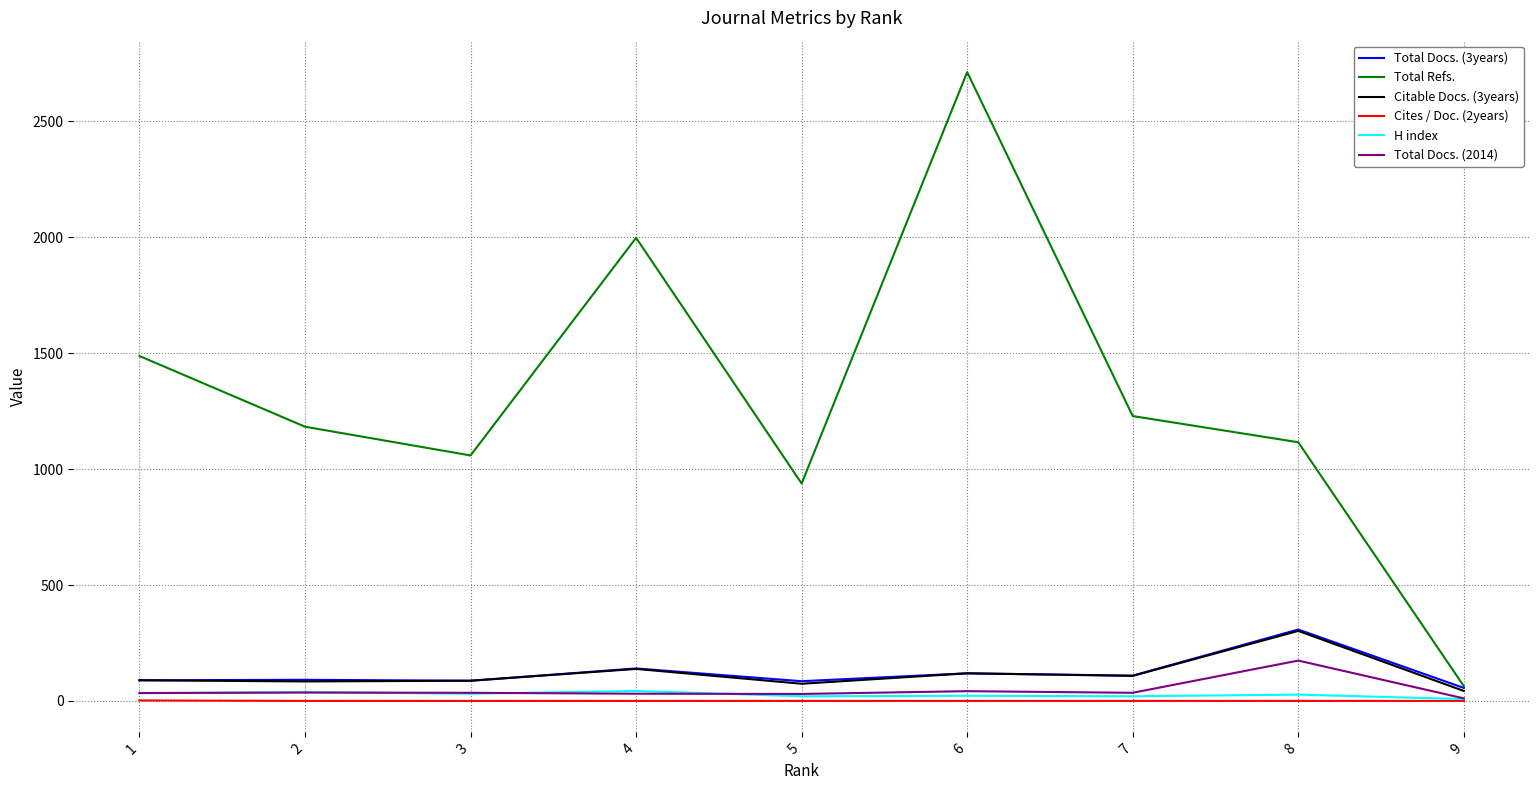

The value of Total Docs. (3years) at 3 is 87. True or false?

True